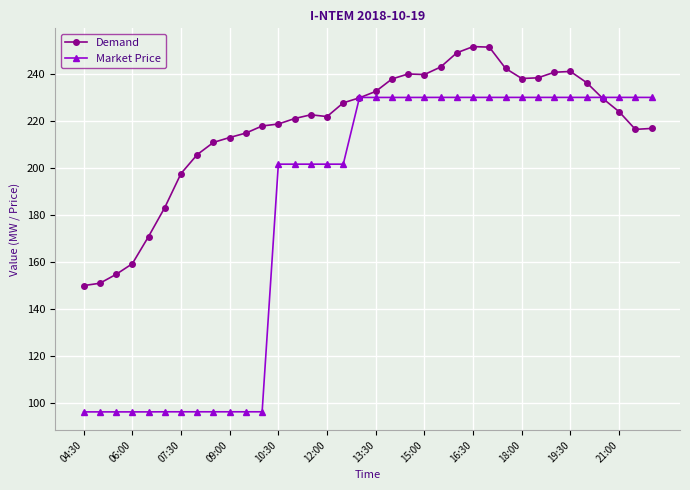

What is the minimum value shown in the chart?

96.2